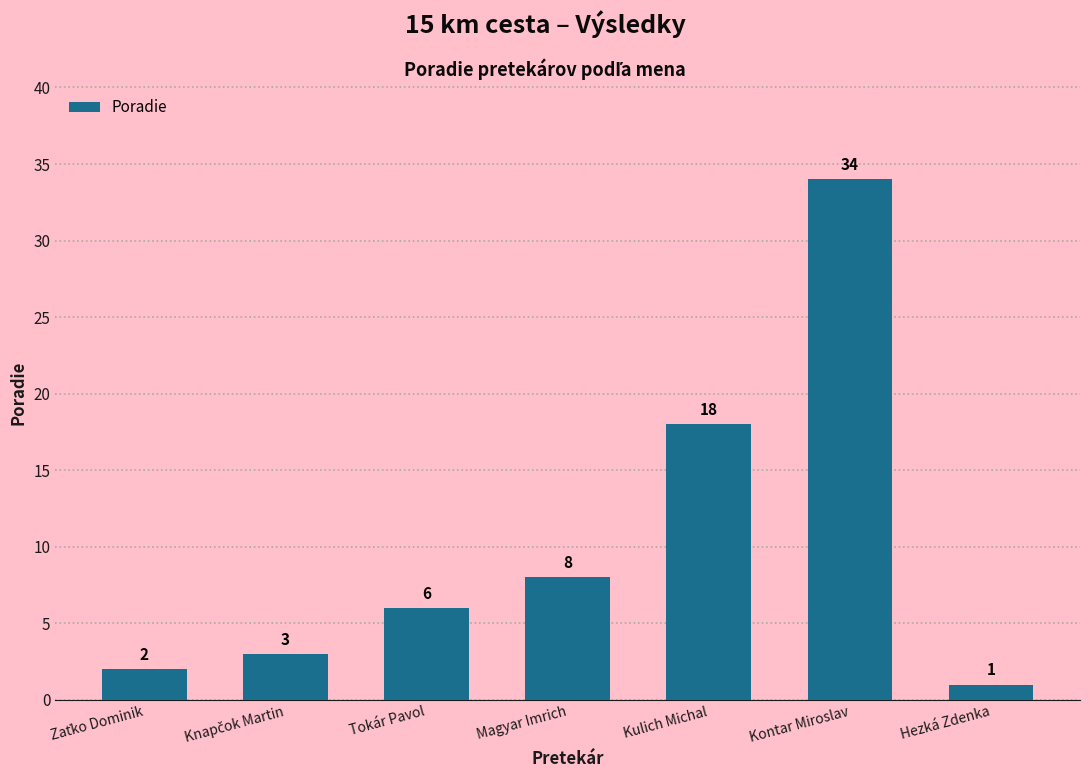

What is the difference between the maximum and minimum values?

33